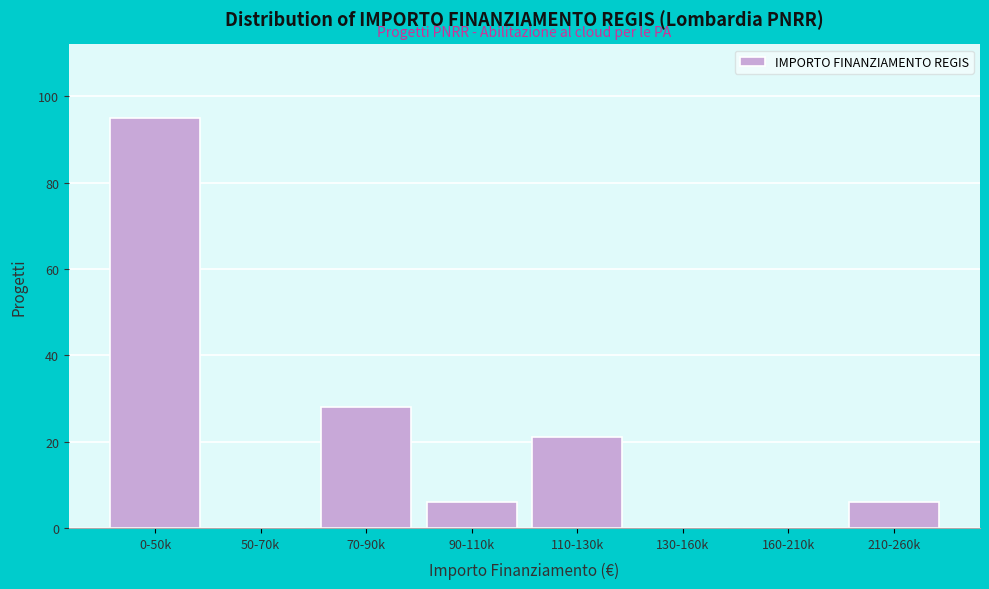

Reading left to right, list all the values displayed in this chart.

0-50k=95	50-70k=0	70-90k=28	90-110k=6	110-130k=21	130-160k=0	160-210k=0	210-260k=6